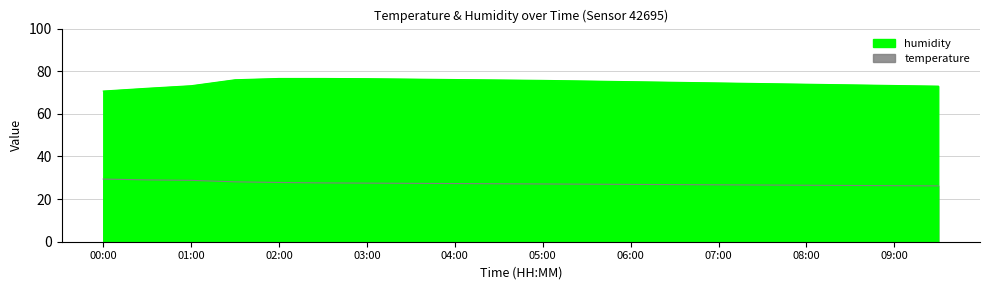

What is the total value across all series at 06:00?

102.0